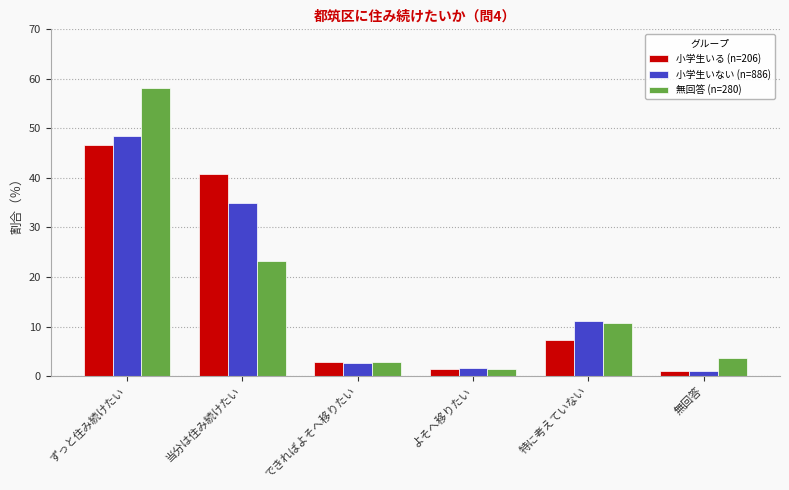

Where does the 無回答 (n=280) series first go above 10?

ずっと住み続けたい